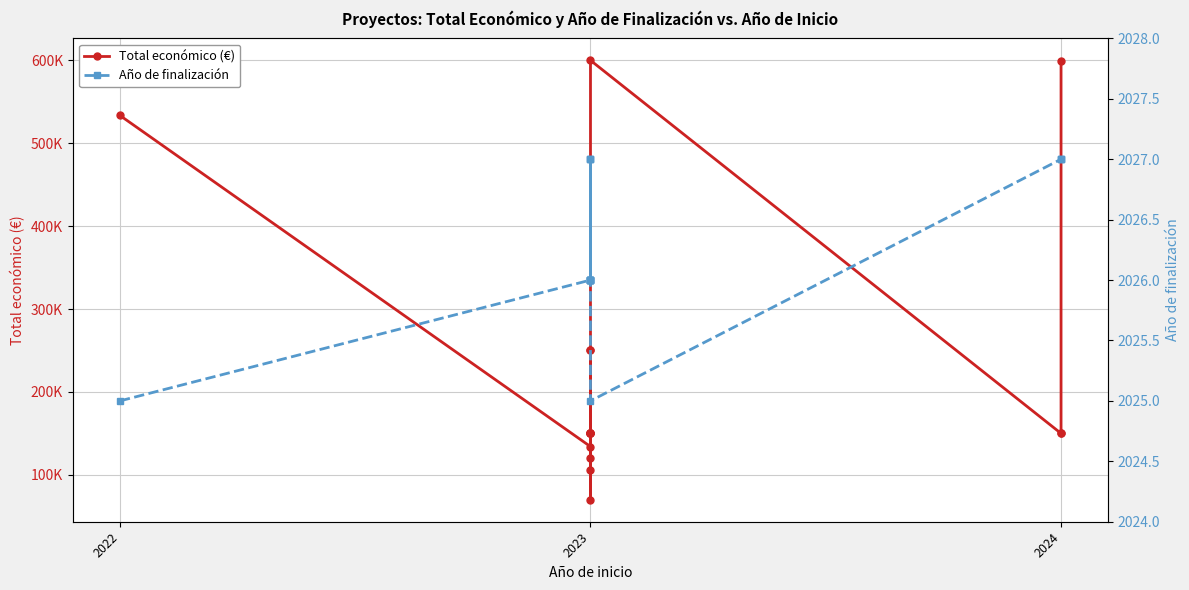

List the series in order of their peak value, lowest first.

Año de finalización, Total económico (€)